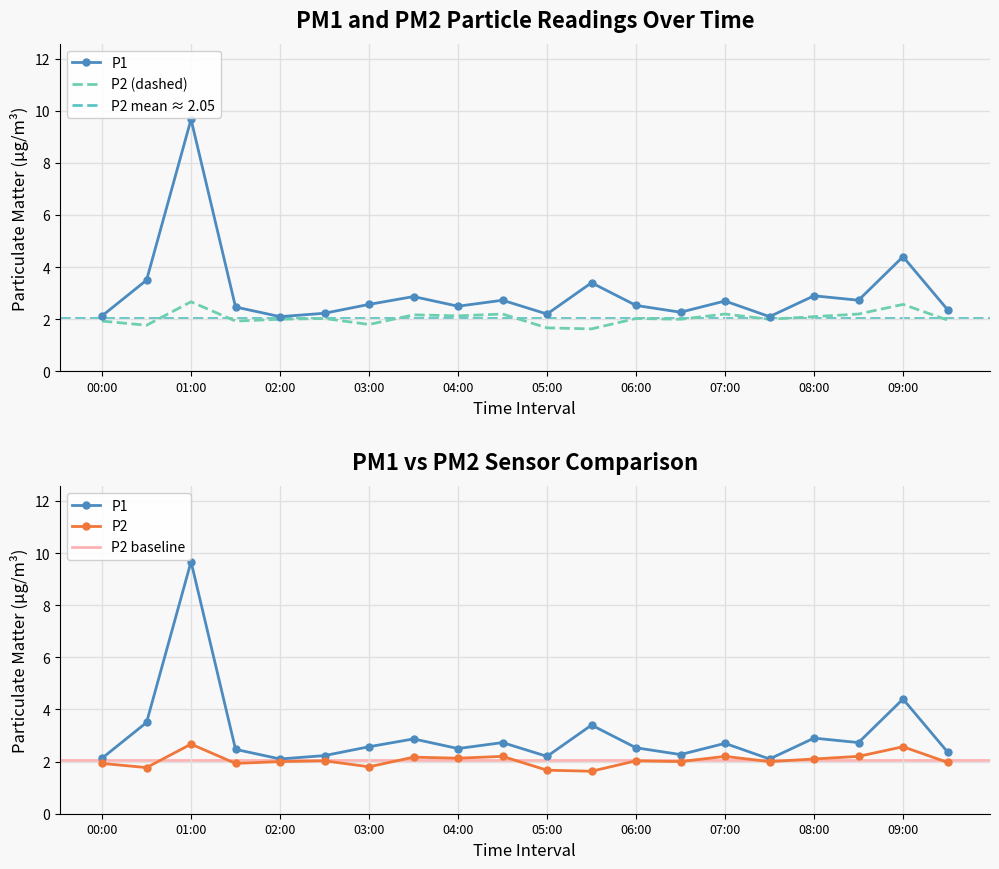

In P1, how many points are lower than both neighbors (excluding endpoints)?

6